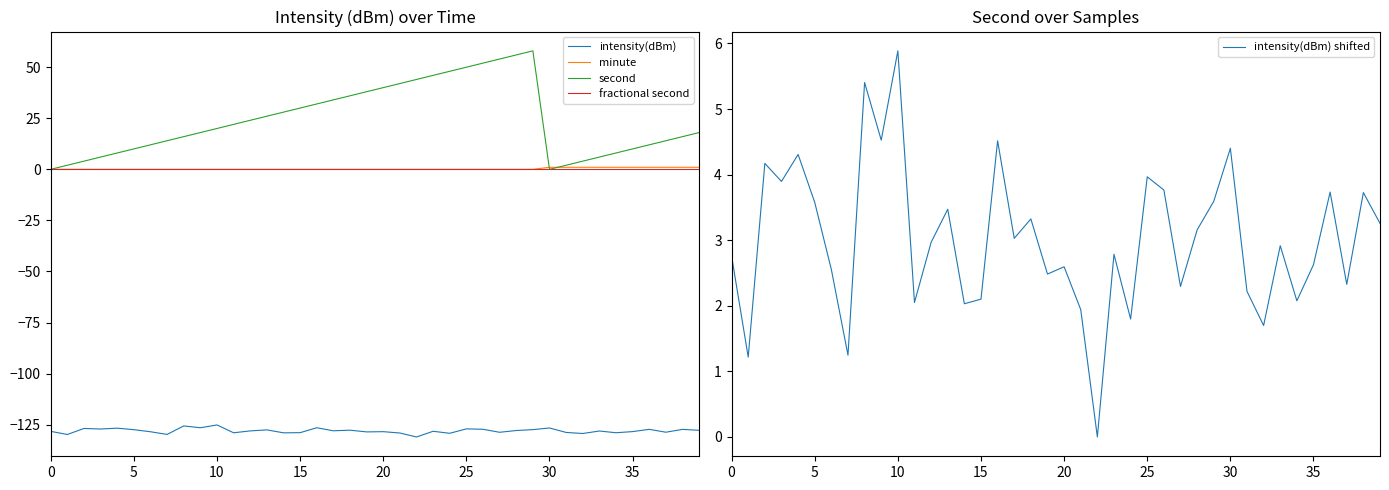

What are all the series names shown in the legend?

intensity(dBm), minute, second, fractional second, intensity(dBm) shifted